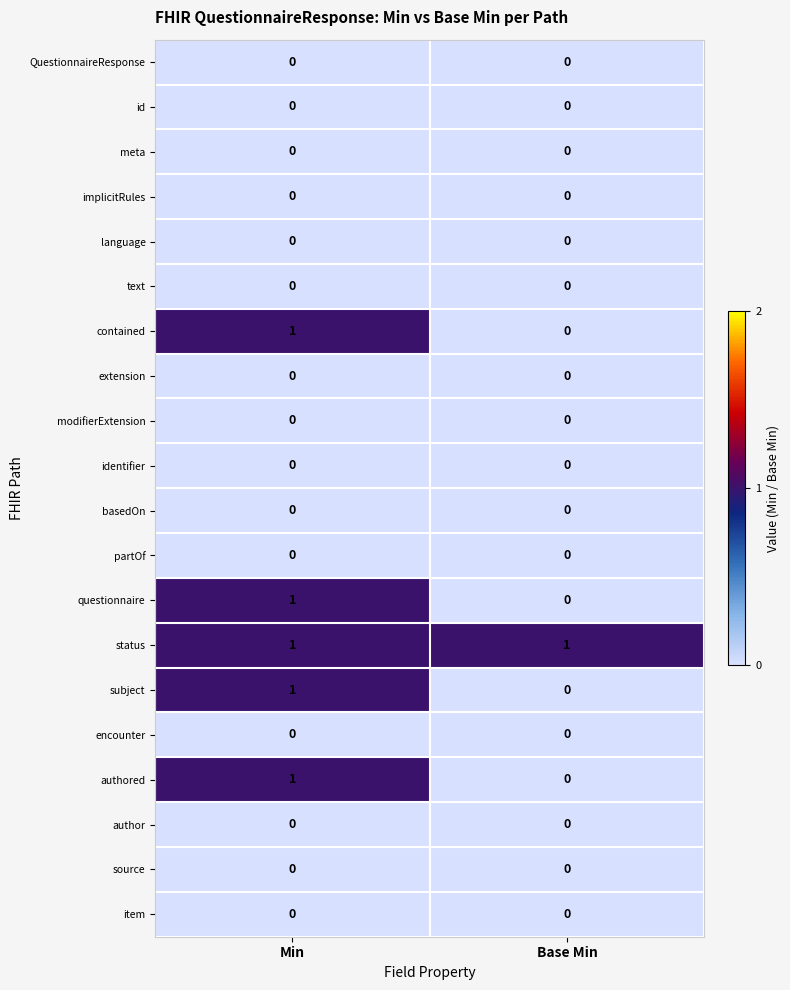

Which series has the largest total across all categories?

status